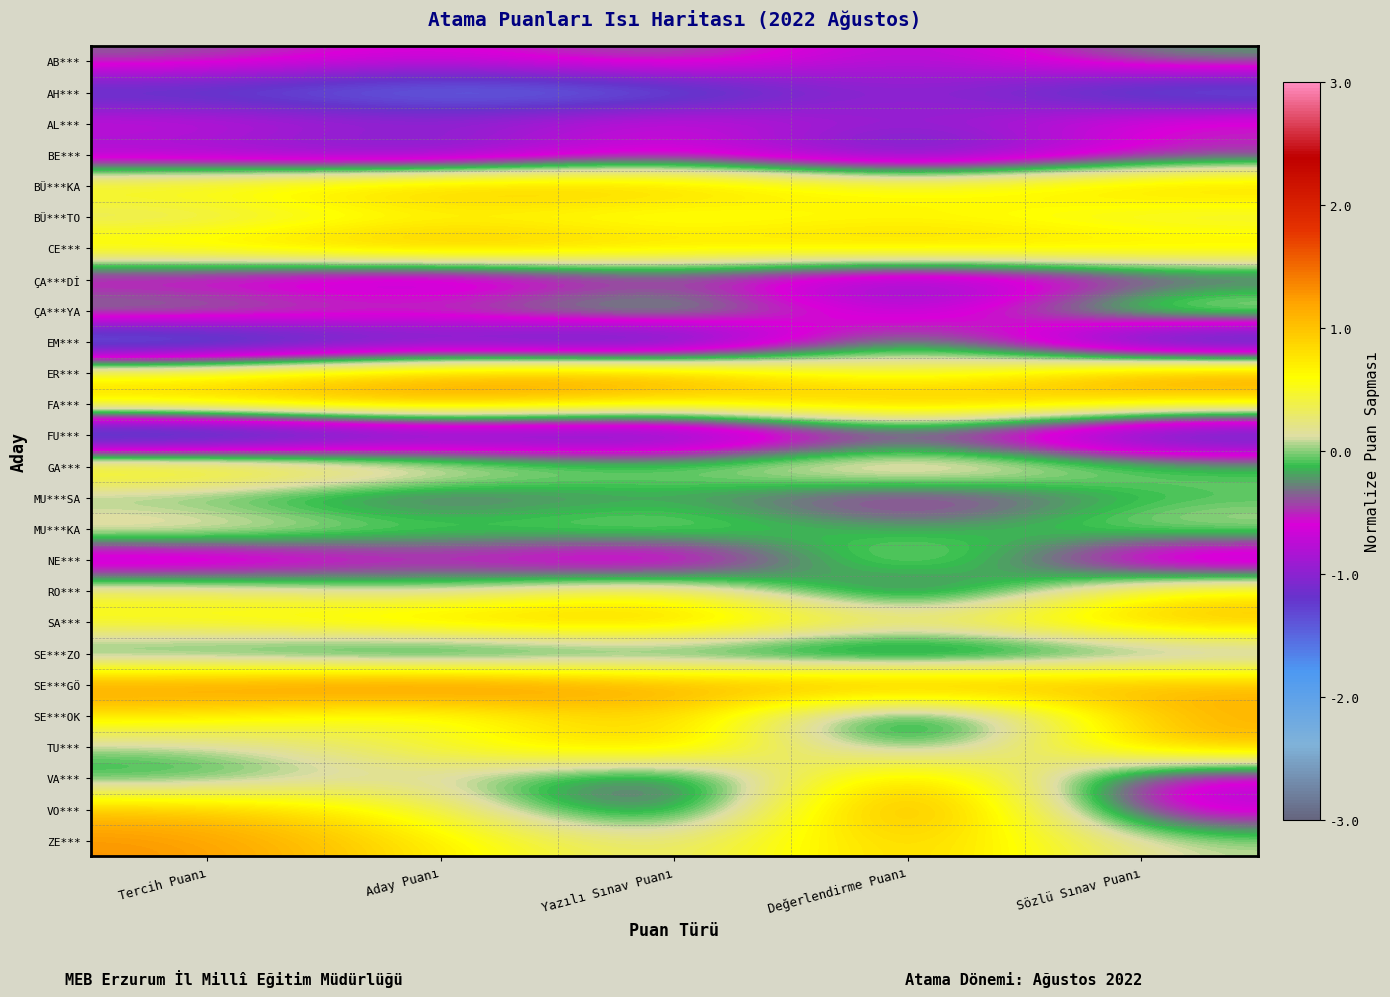

Which label corresponds to the smallest value in the chart?

Tercih Puanı